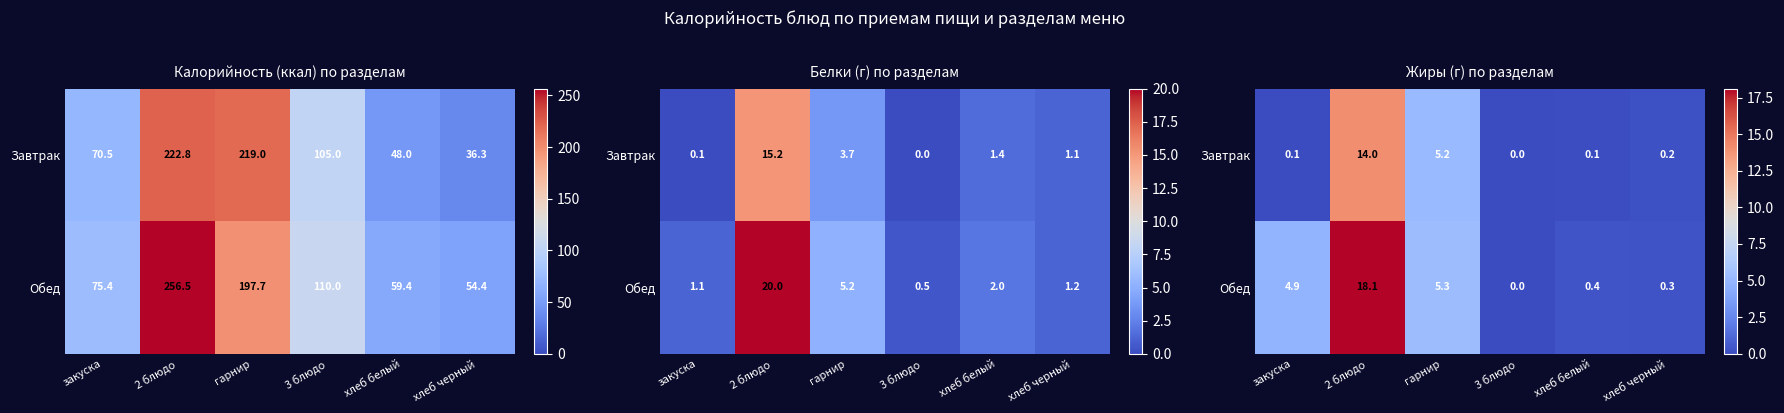

What is the difference between the maximum and minimum values in the Завтрак series?

14.0